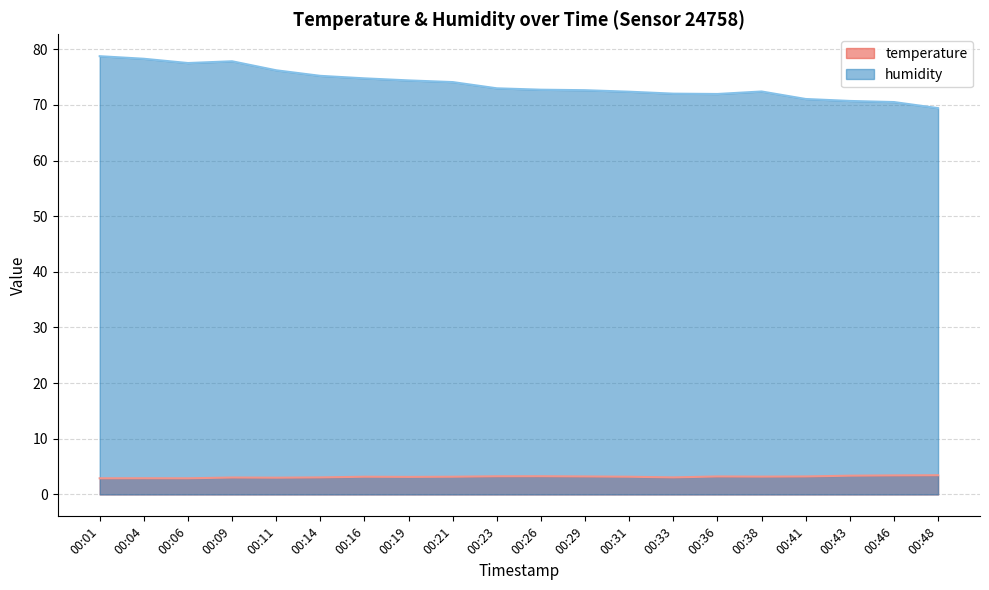

True or false: humidity and temperature intersect in this chart.

False